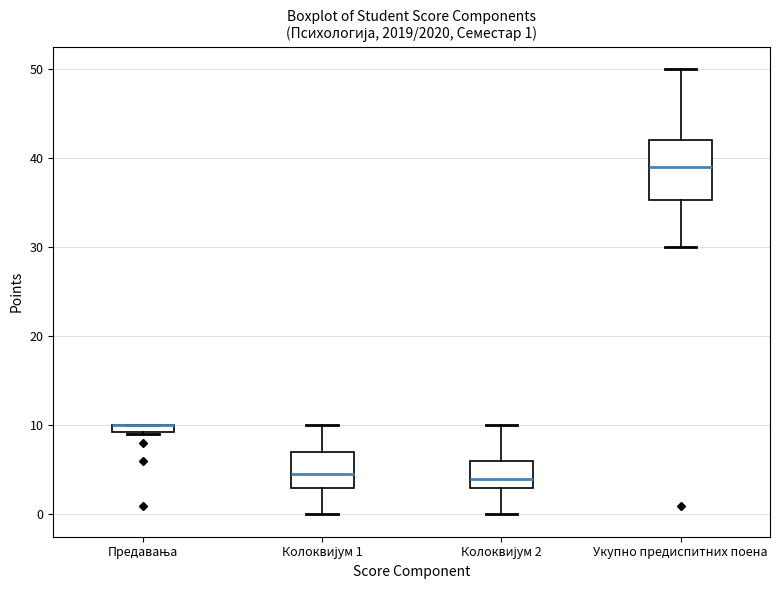

Which box is the tallest, from its lower edge to its upper edge?

Укупно предиспитних поена